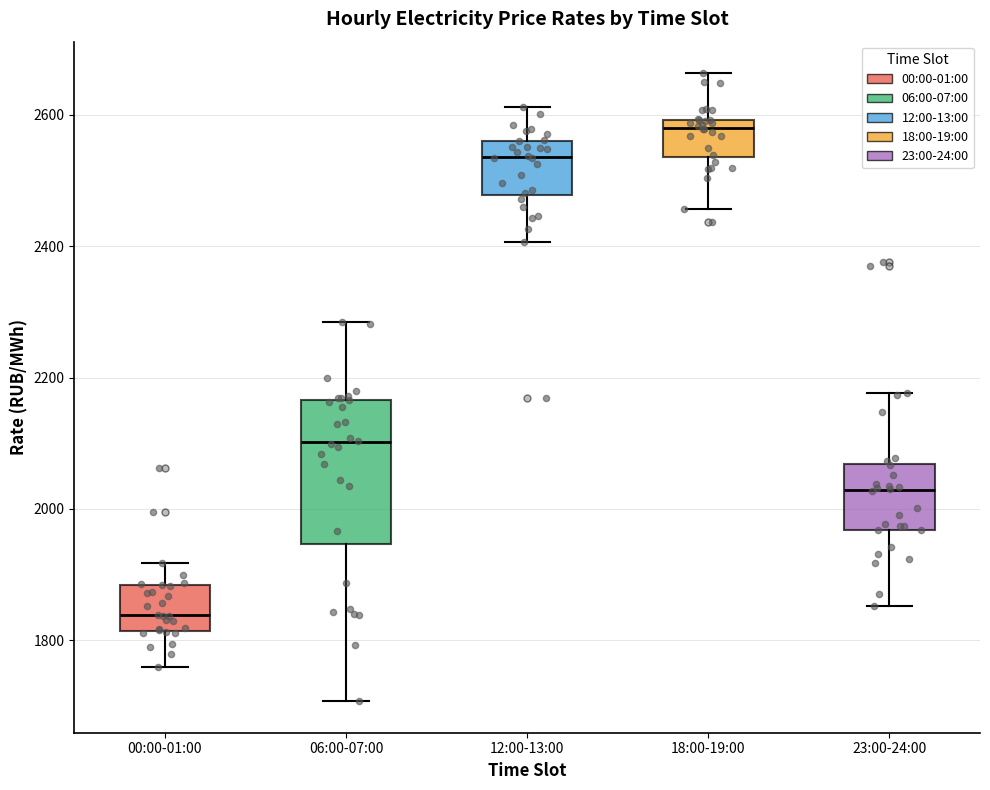

Where does the upper whisker of the box for 12:00-13:00 end on the y-axis? The values are not printed on the chart, so give them approximately, as read against the axis.

2620